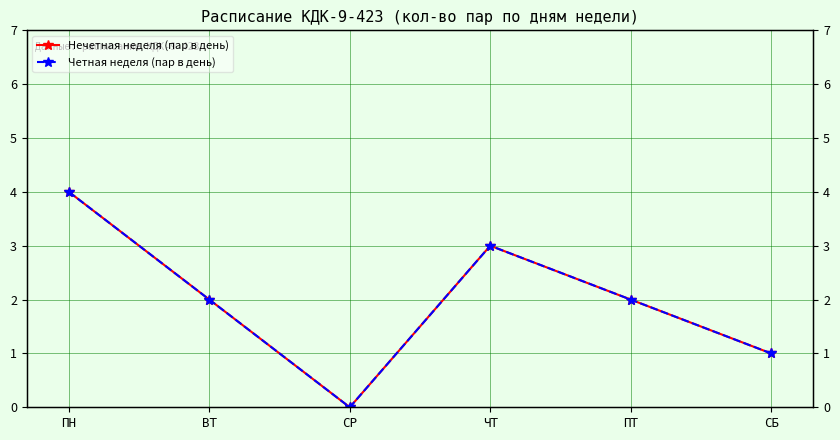

Count the Нечетная неделя (пар в день) values in the range 1 to 3.

4